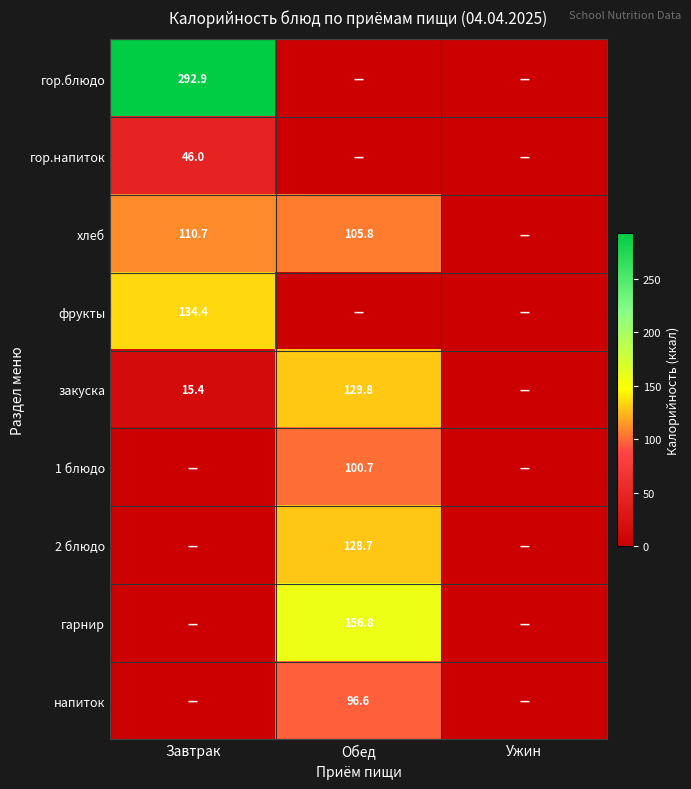

Is the value of гор.напиток at Завтрак greater than the value of закуска at Обед?

No